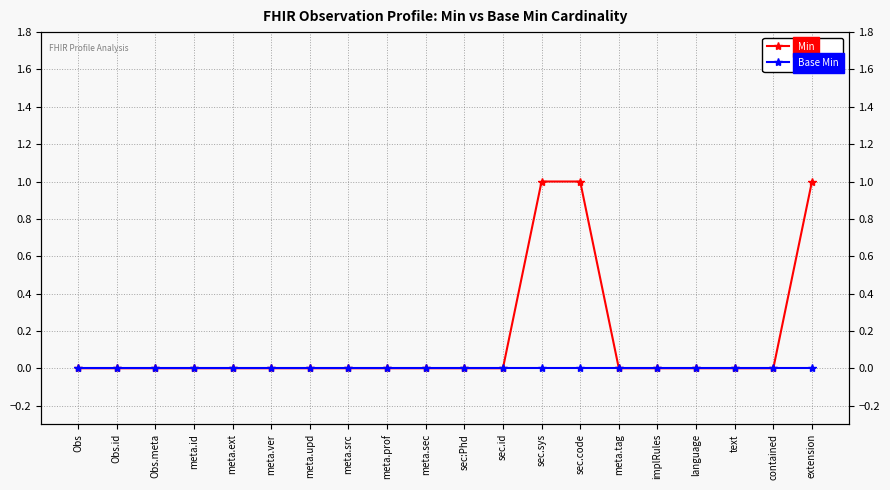

At how many categories does at least one series exceed 0?

3